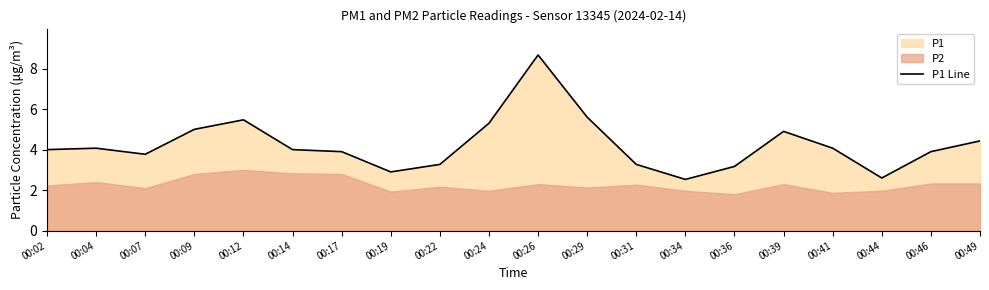

What is the difference between the second highest and minimum values?

3.1